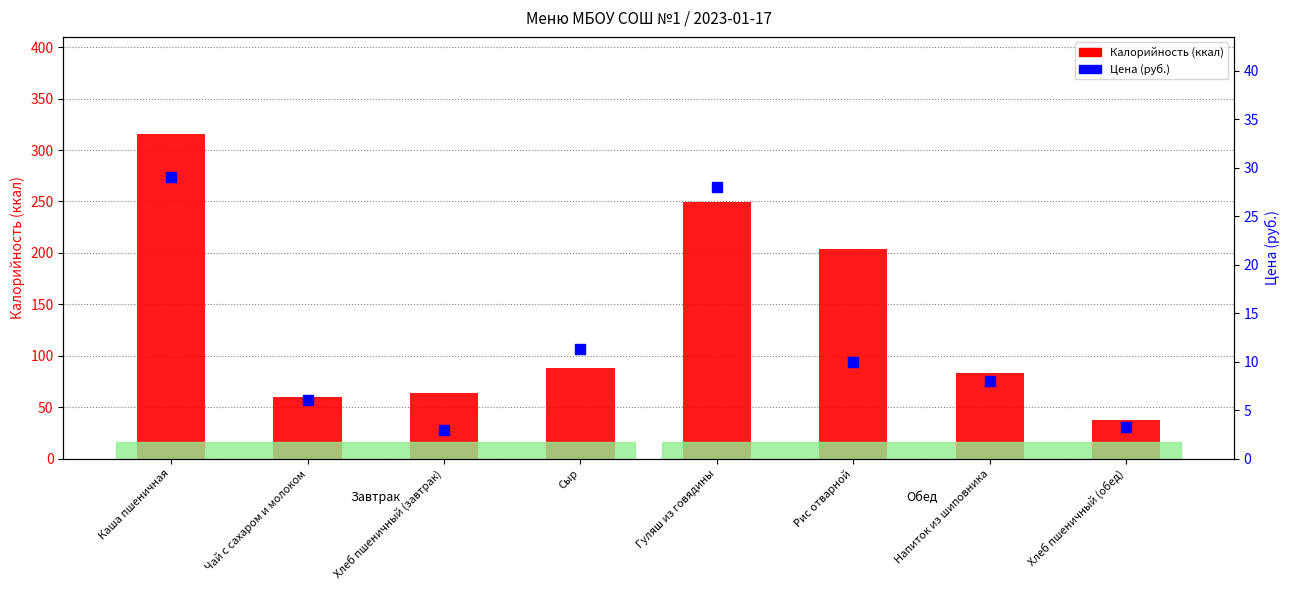

Which series has the largest Y range (max minus min)?

Калорийность (ккал)